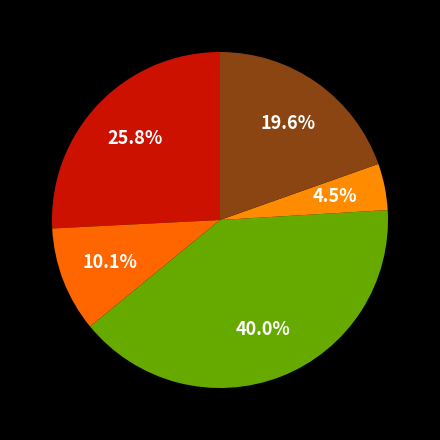

Which category has the biggest portion of the pie?

SERVICIOS GENERALES